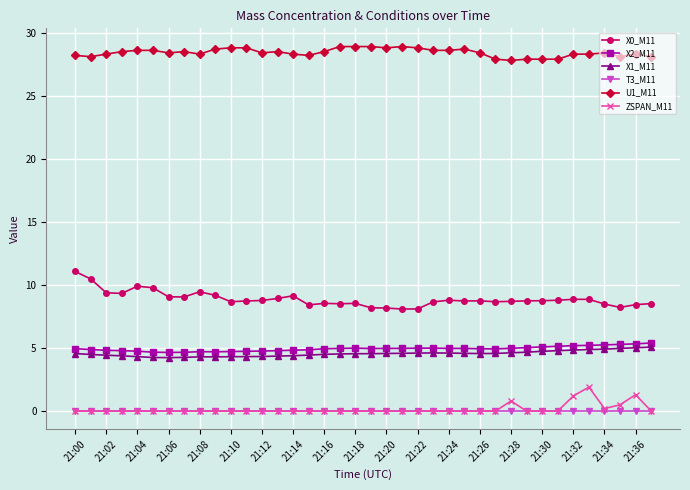

At how many categories does at least one series exceed 19?

38